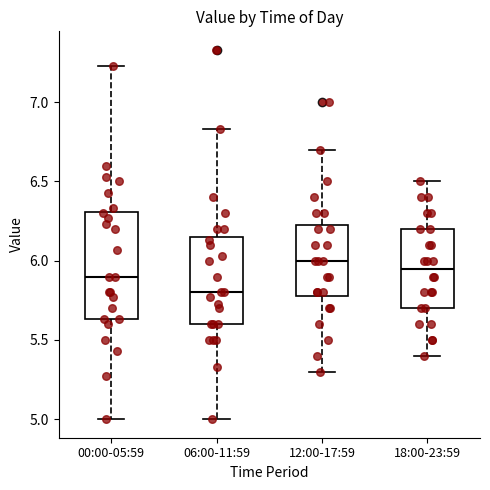

Comparing the boxes themselves (not the whiskers), which one is the tallest?

00:00-05:59